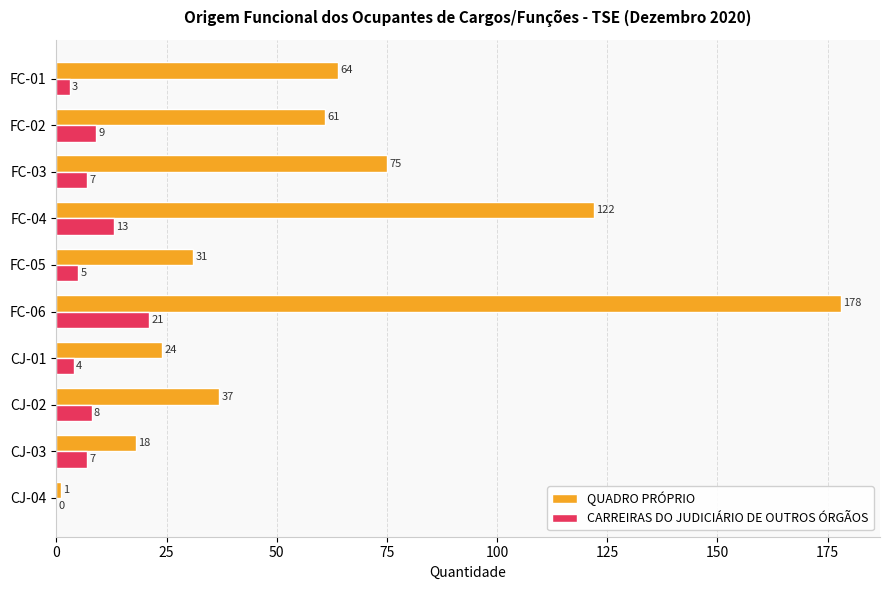

What is the sum of the QUADRO PRÓPRIO values at CJ-01 and FC-03?

99